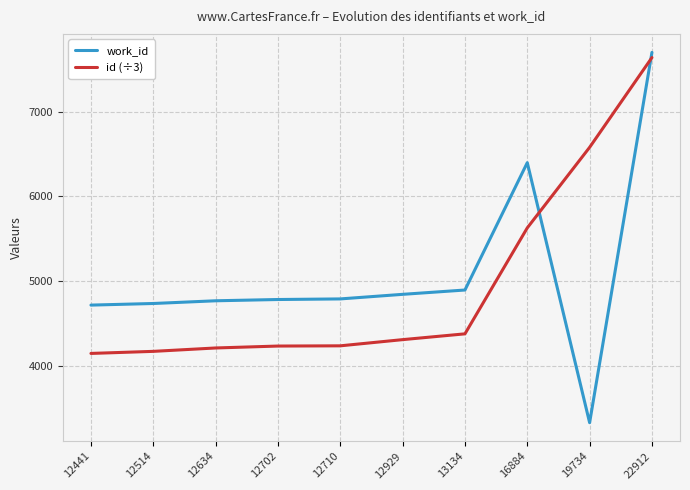

What is the difference between the maximum and minimum values in the work_id series?

4368.0